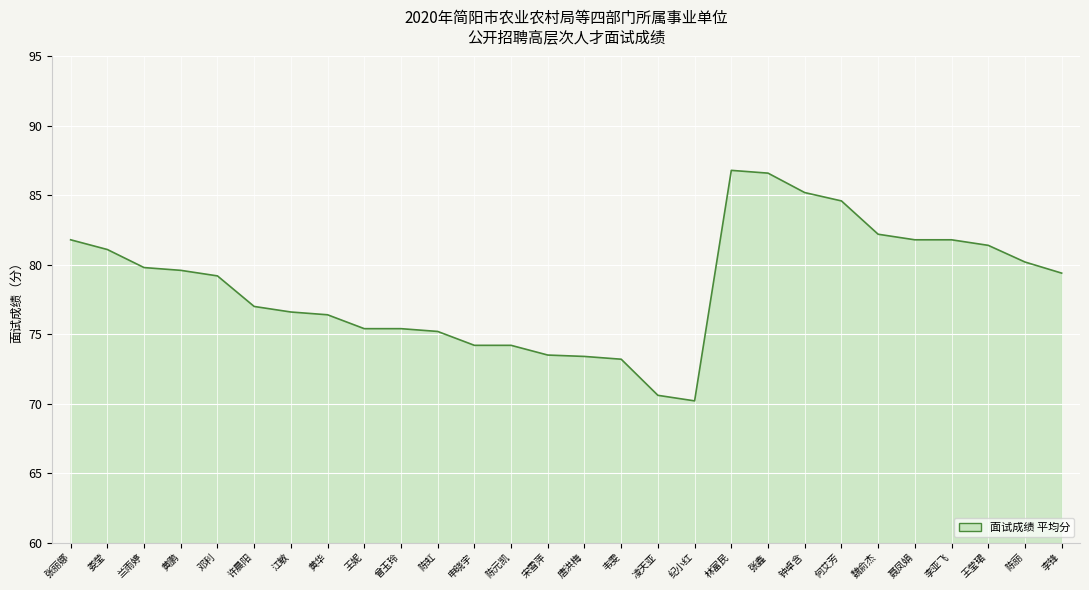

What position from the right is 王莹珺?

3